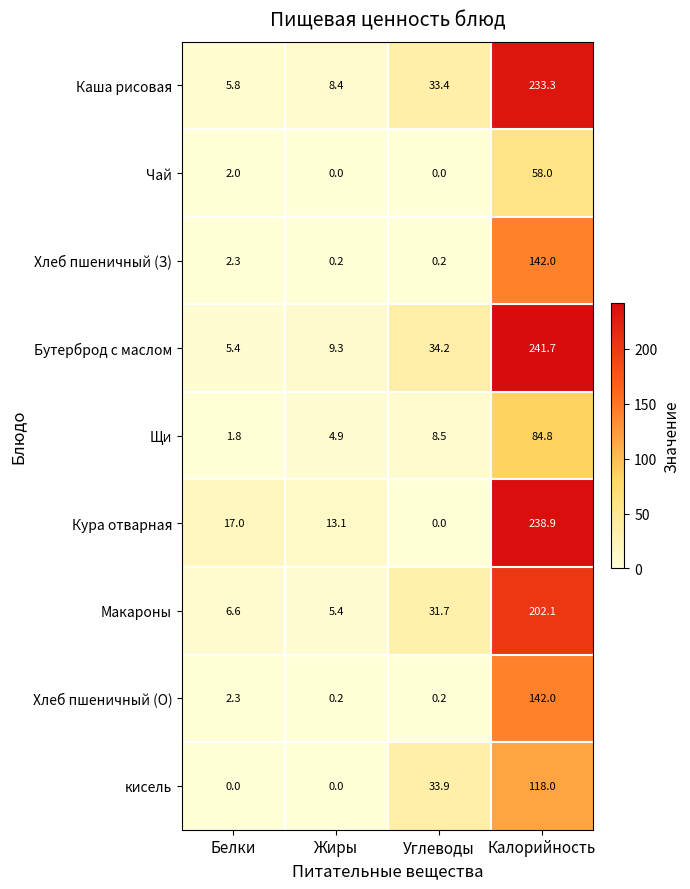

What is the sum of the Каша рисовая values at Углеводы and Белки?

39.2